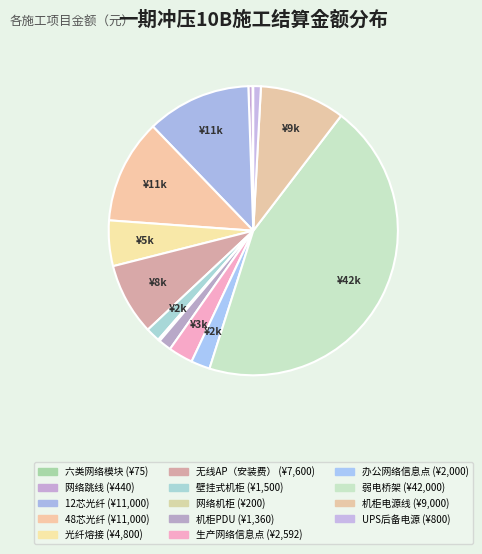

Do 网络机柜 and 机柜PDU together represent more than half of the pie?

No